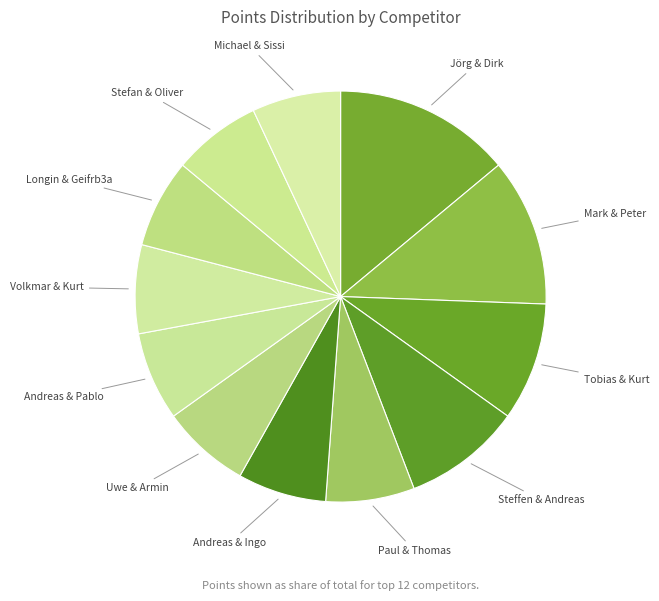

How many segments does this pie chart have?

12